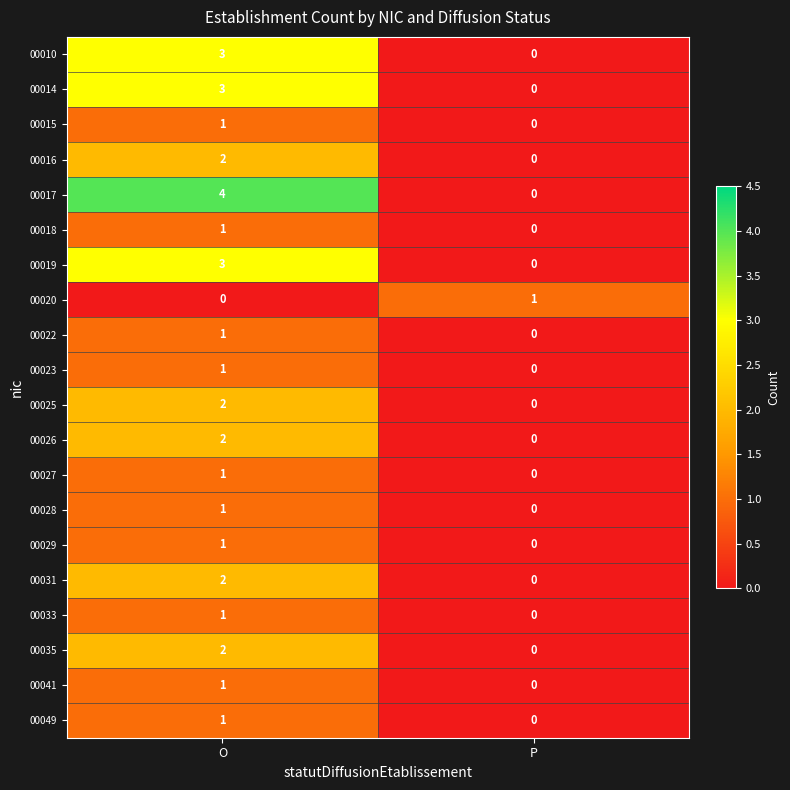

At which category is the sum across all series the highest?

O